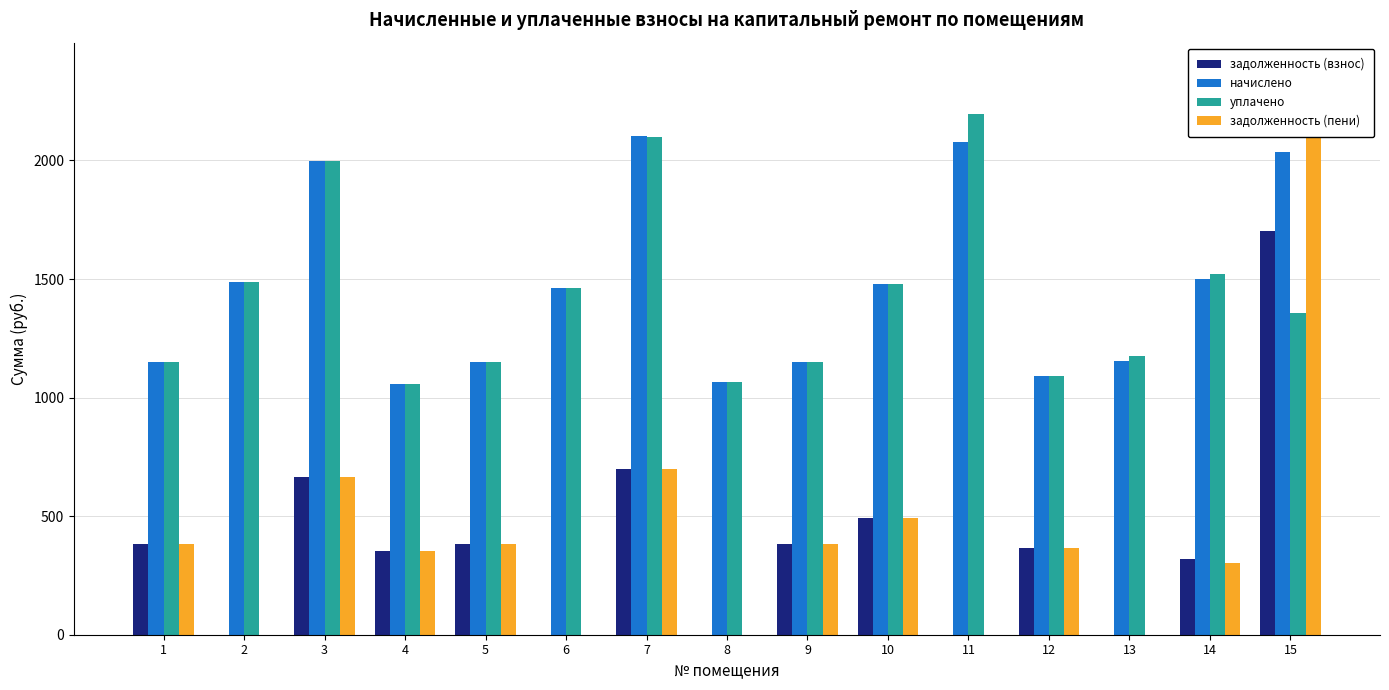

What is the approximate value of начислено at 10?

1478.5